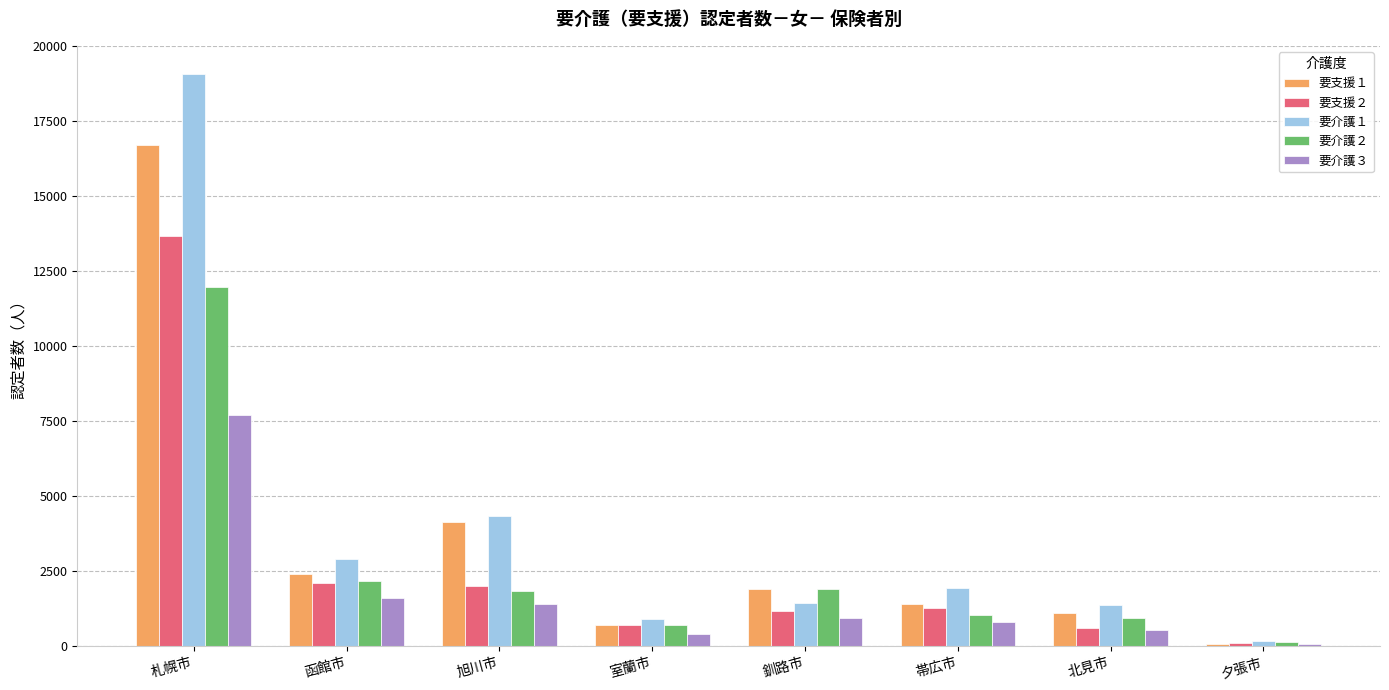

What is the average value of the 要支援１ series?

3545